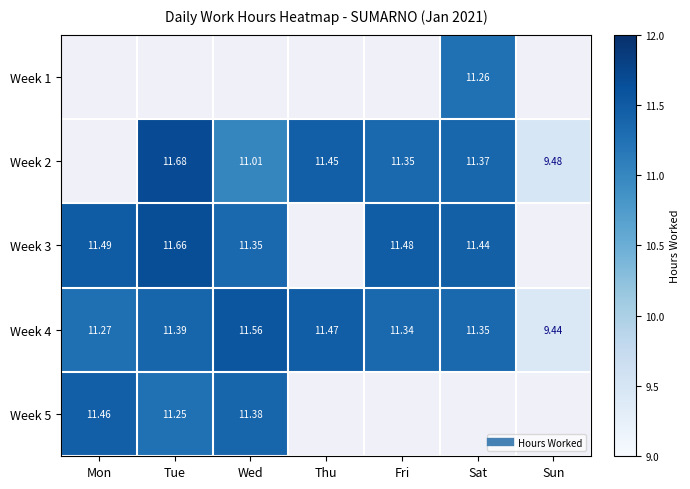

Rank the categories by Week 2 value from highest to lowest.

Mon, Tue, Thu, Sat, Fri, Wed, Sun